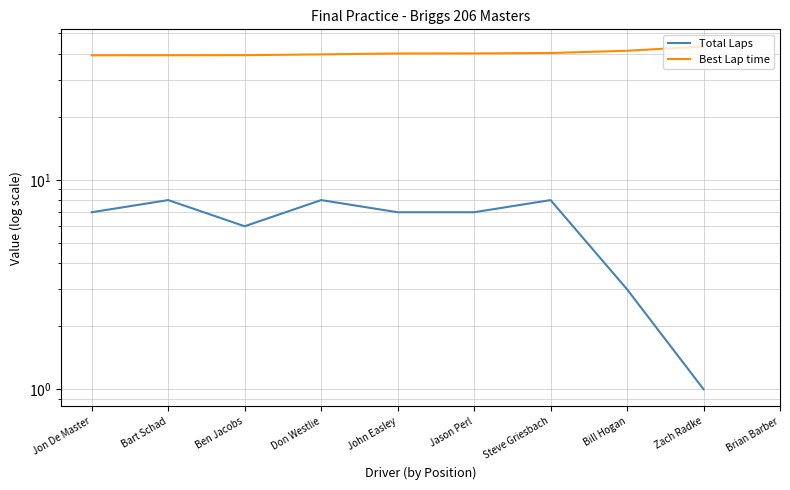

What are all the series names shown in the legend?

Total Laps, Best Lap time